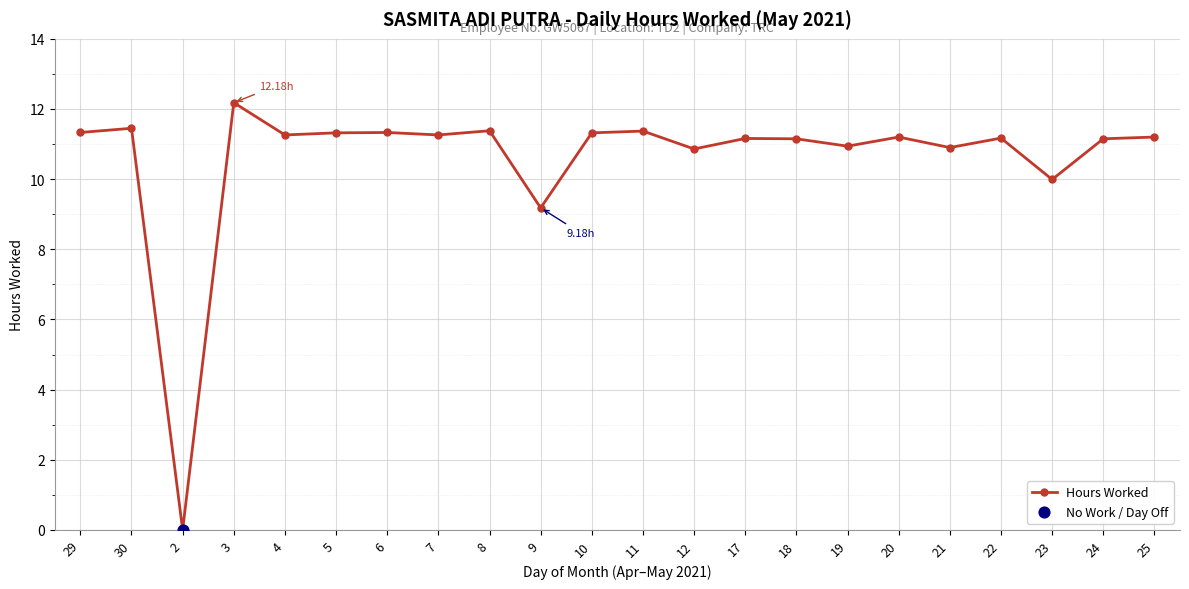

Which has a higher value, 4 or 9?

4